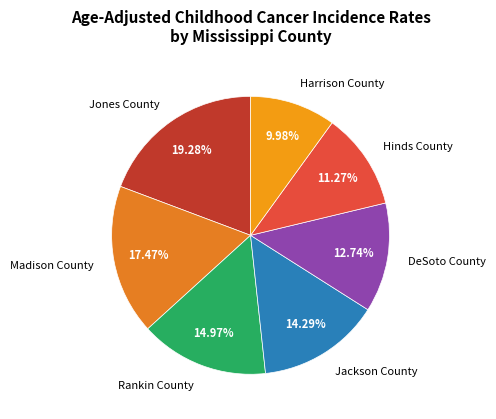

To the nearest percent, what percentage of the pie is Jones County?

19%